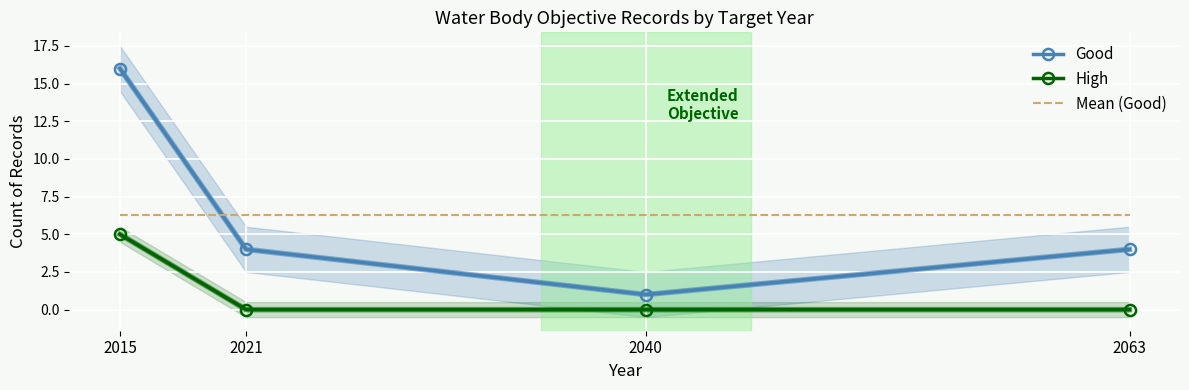

Reading left to right, what are all the values shown in this chart?

Good: 16.0	4.0	1.0	4.0
High: 5.0	0.0	0.0	0.0
Mean (Good): 6.2	6.2	6.2	6.2